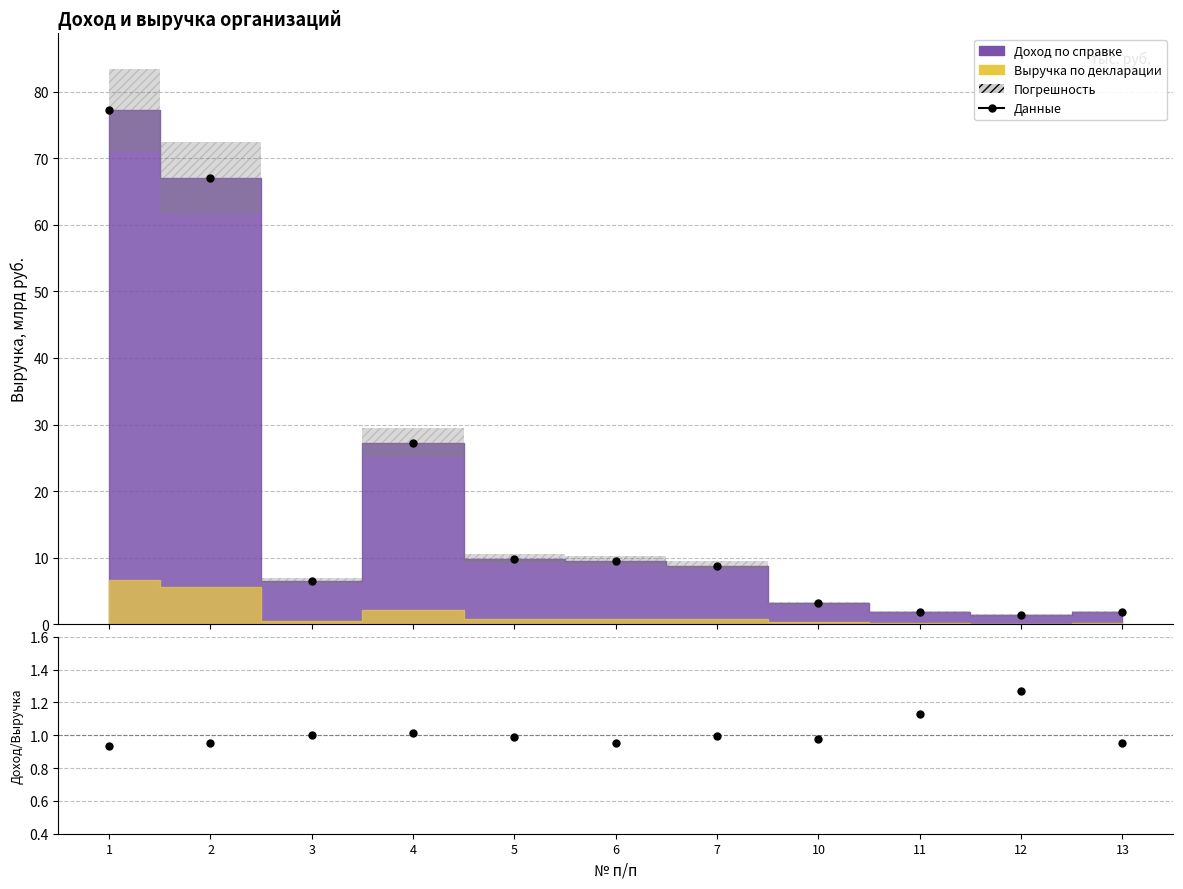

Which category has the highest value in the Доход/Выручка series?

12